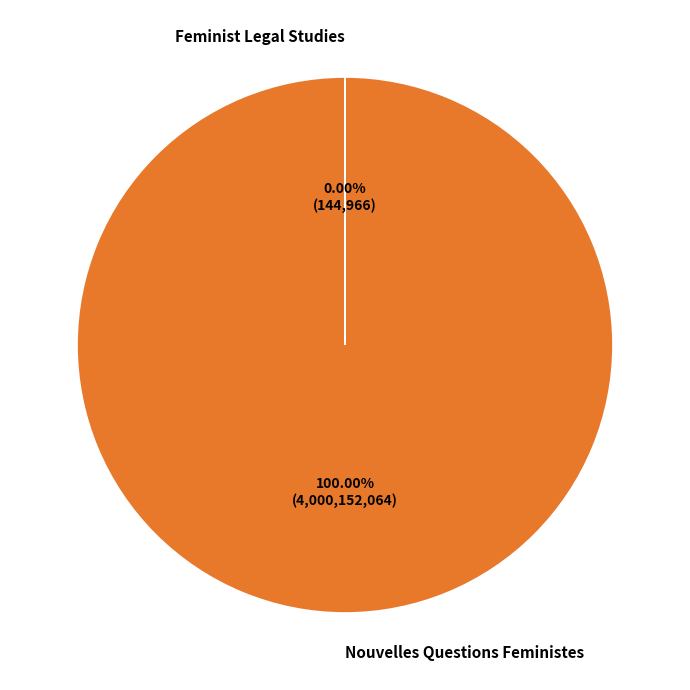

Does Nouvelles Questions Feministes account for over 50% of the chart?

Yes